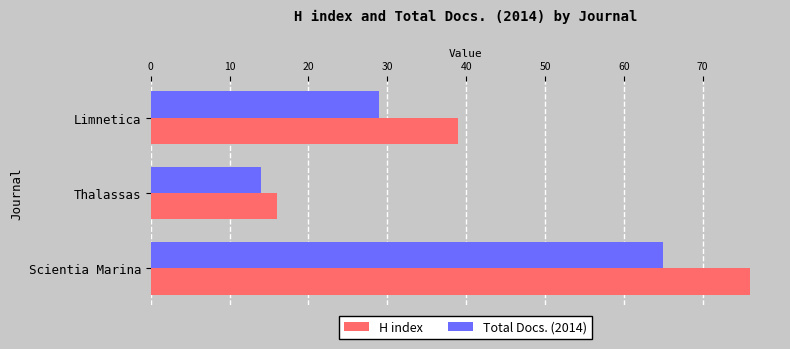

List the series in order of their overall mean, highest first.

H index, Total Docs. (2014)